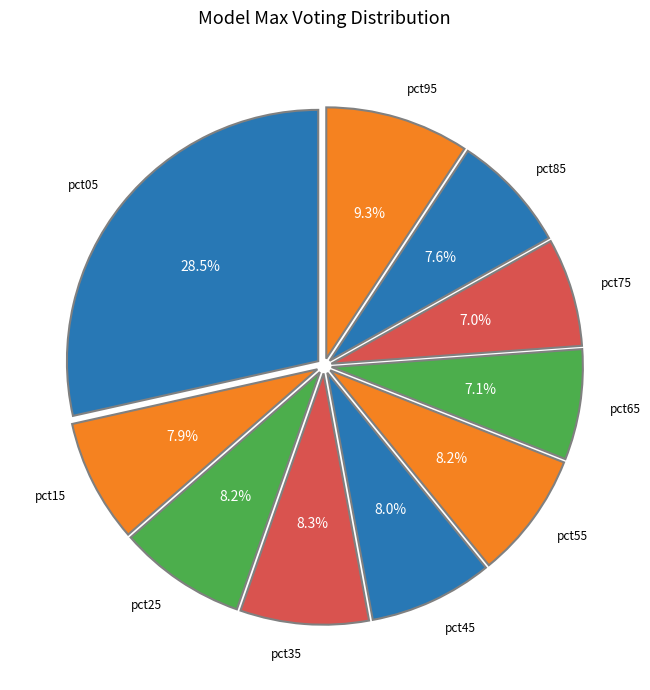

How many segments does this pie chart have?

10